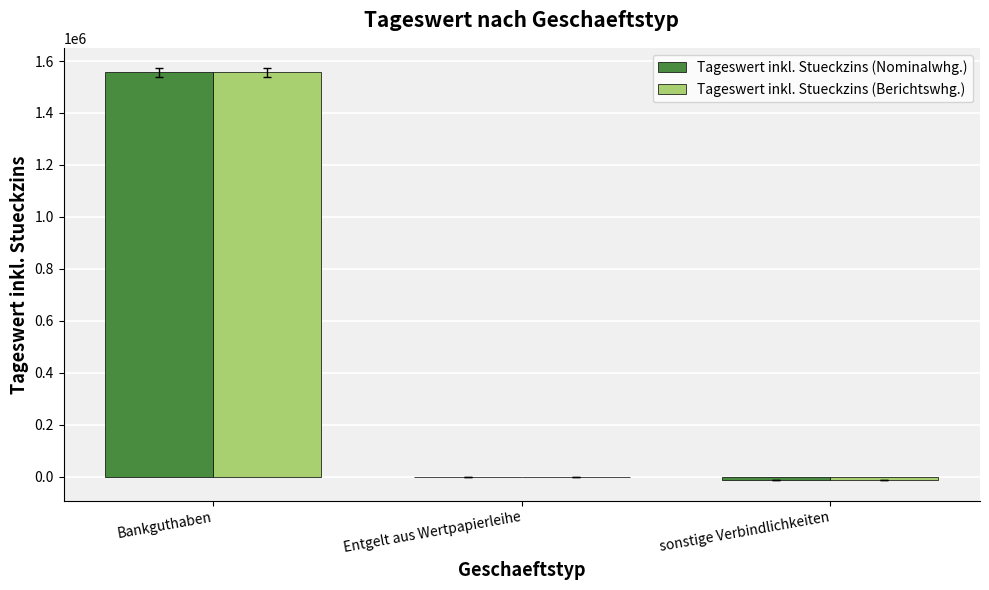

The Tageswert inkl. Stueckzins (Nominalwhg.) series shows 388275.6 at Bankguthaben. True or false?

False